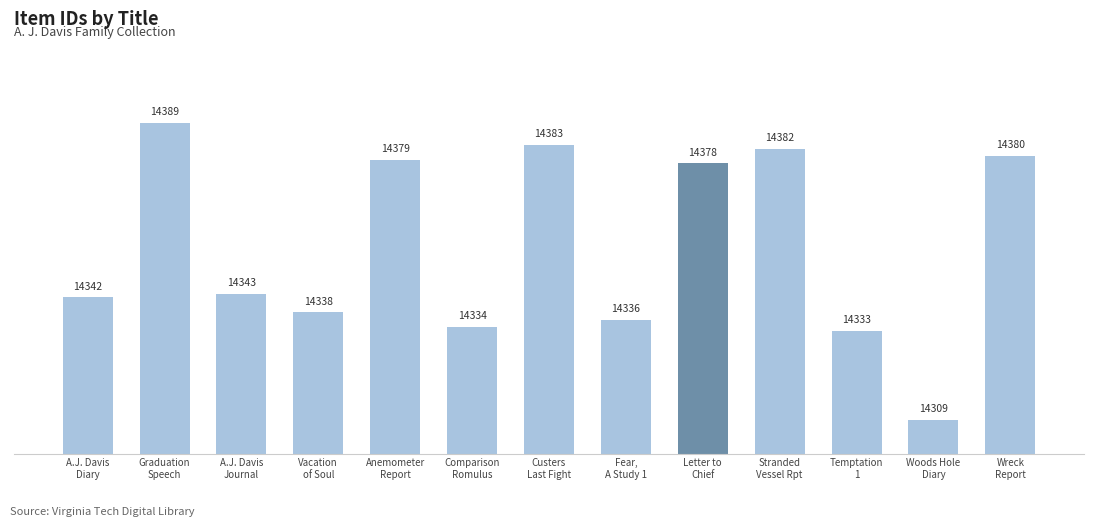

The chart shows a value of 21947 at Wreck
Report. True or false?

False